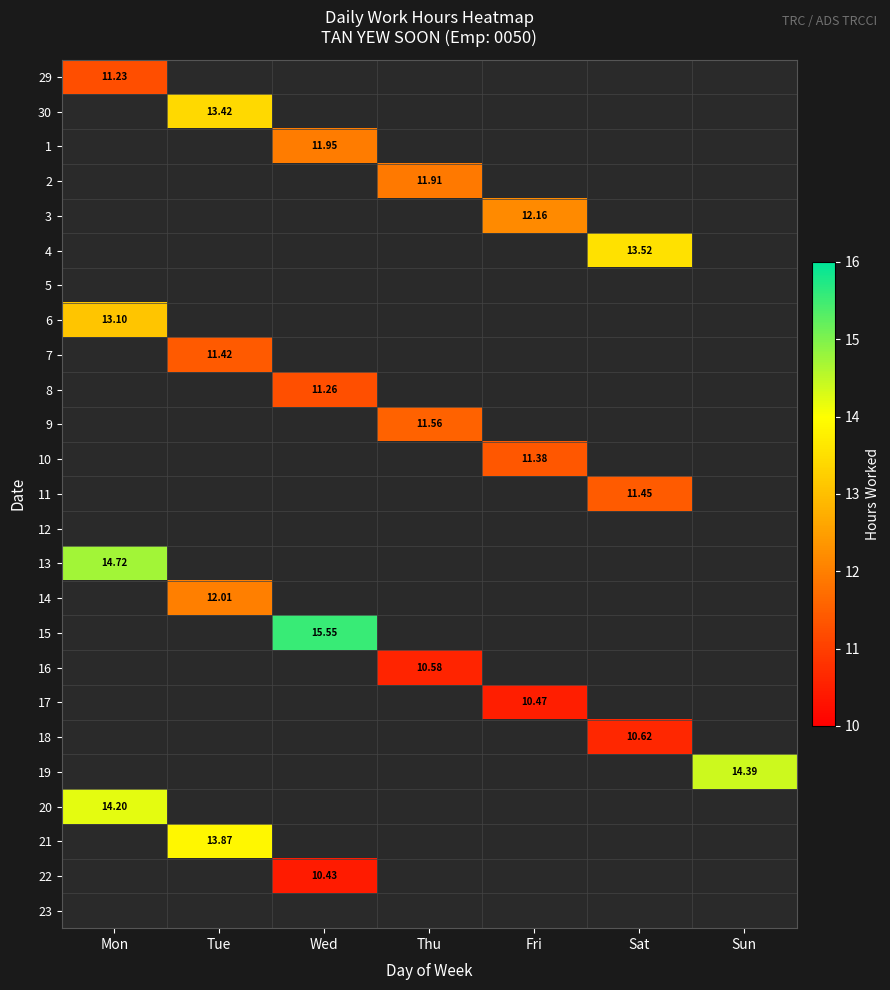

Between Wed and Sat, which is larger?

Sat